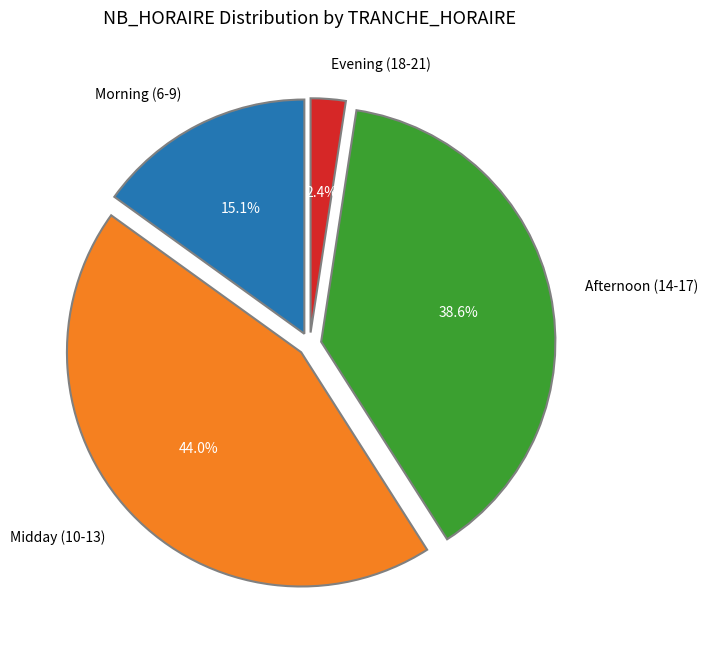

What is the ratio of the value at Afternoon (14-17) to the value at Midday (10-13)?

0.9